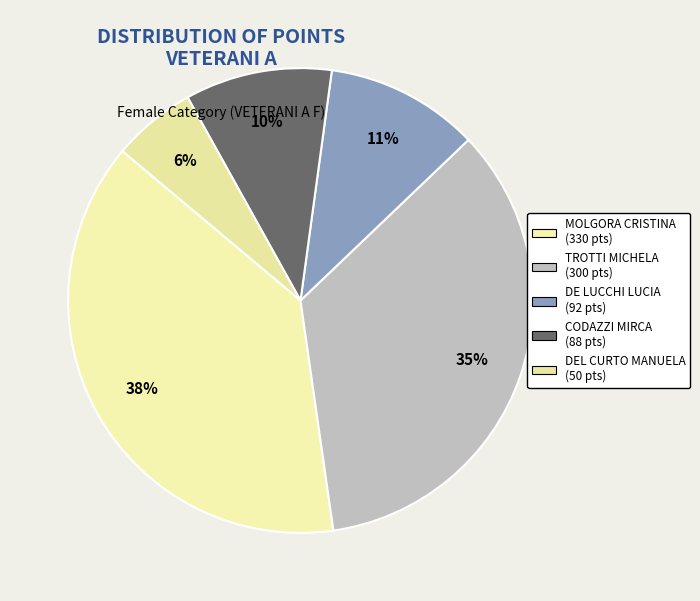

True or false: CODAZZI MIRCA accounts for 10% of the total.

True